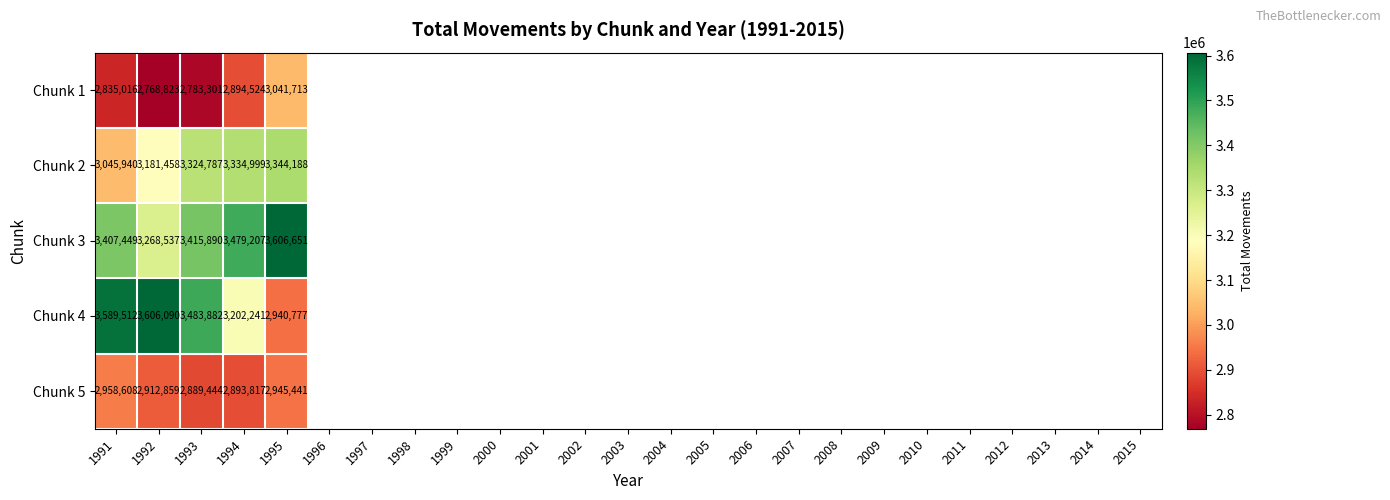

List the labels in order of Chunk 5 value, largest first.

1991, 1995, 1992, 1994, 1993